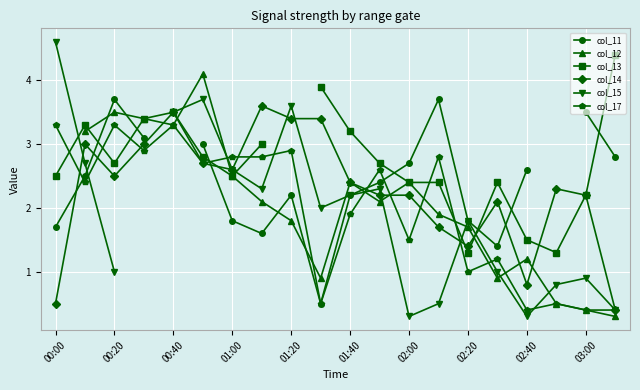

What is the highest value of the col_11 series?

3.7